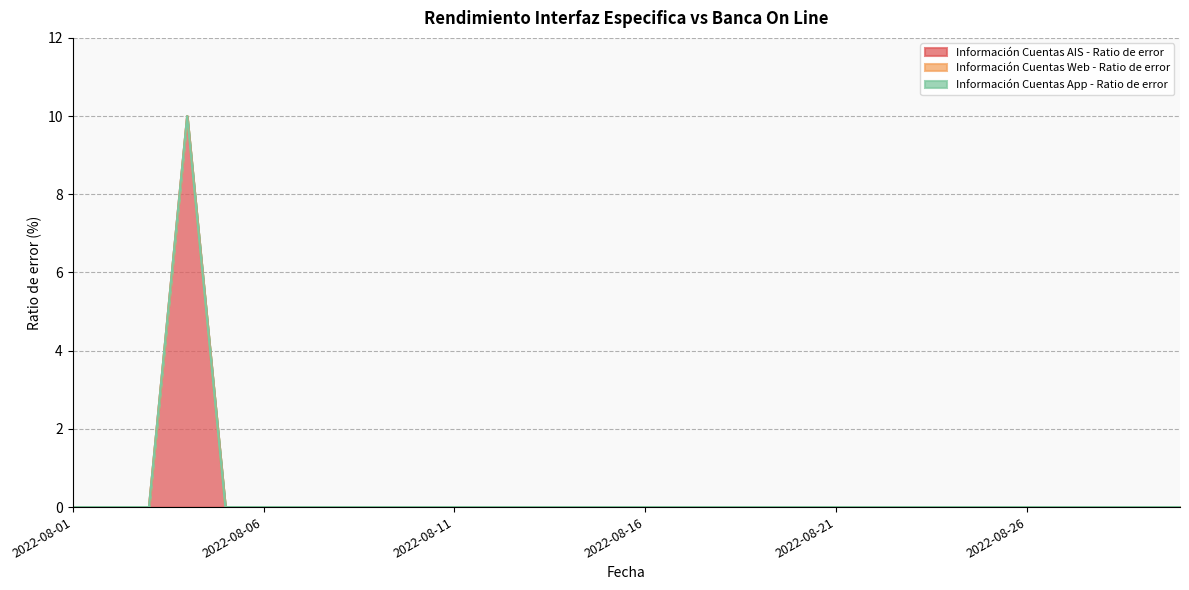

Reading left to right, transcribe all the data shown in this chart.

Información Cuentas AIS - Ratio de error: 0	0	0	10	0	0	0	0	0	0	0	0	0	0	0	0	0	0	0	0	0	0	0	0	0	0	0	0	0	0
Información Cuentas Web - Ratio de error: 0	0	0	0	0	0	0	0	0	0	0	0	0	0	0	0	0	0	0	0	0	0	0	0	0	0	0	0	0	0
Información Cuentas App - Ratio de error: 0	0	0	0	0	0	0	0	0	0	0	0	0	0	0	0	0	0	0	0	0	0	0	0	0	0	0	0	0	0